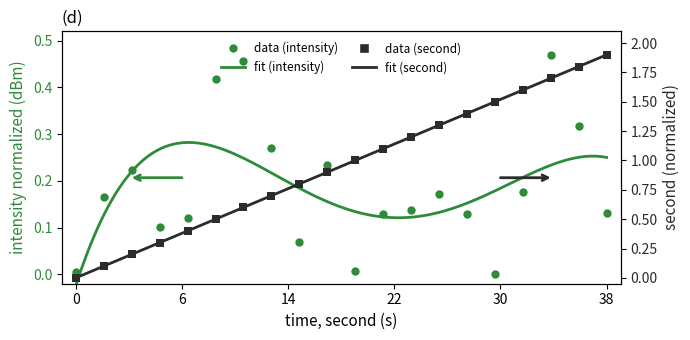

Rank the categories by second value from highest to lowest.

38, 36, 34, 32, 30, 28, 26, 24, 22, 20, 18, 16, 14, 12, 10, 8, 6, 4, 2, 0